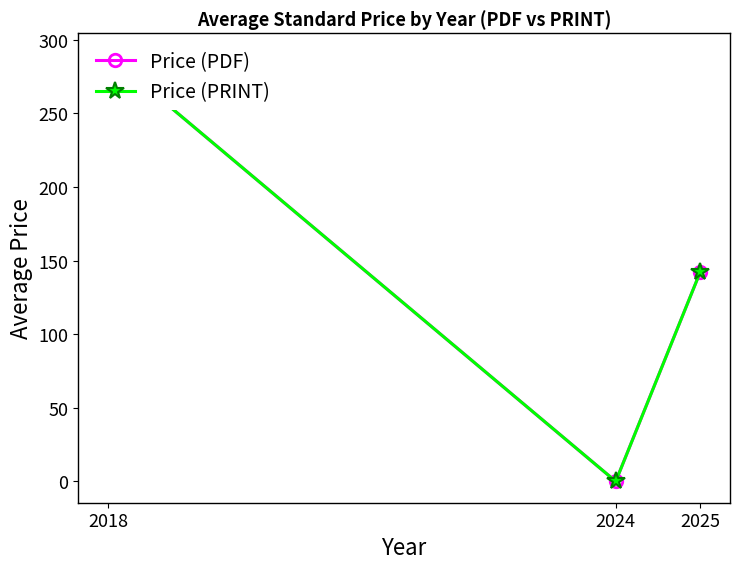

The value of Price (PDF) at 2025 is 142.5. True or false?

True